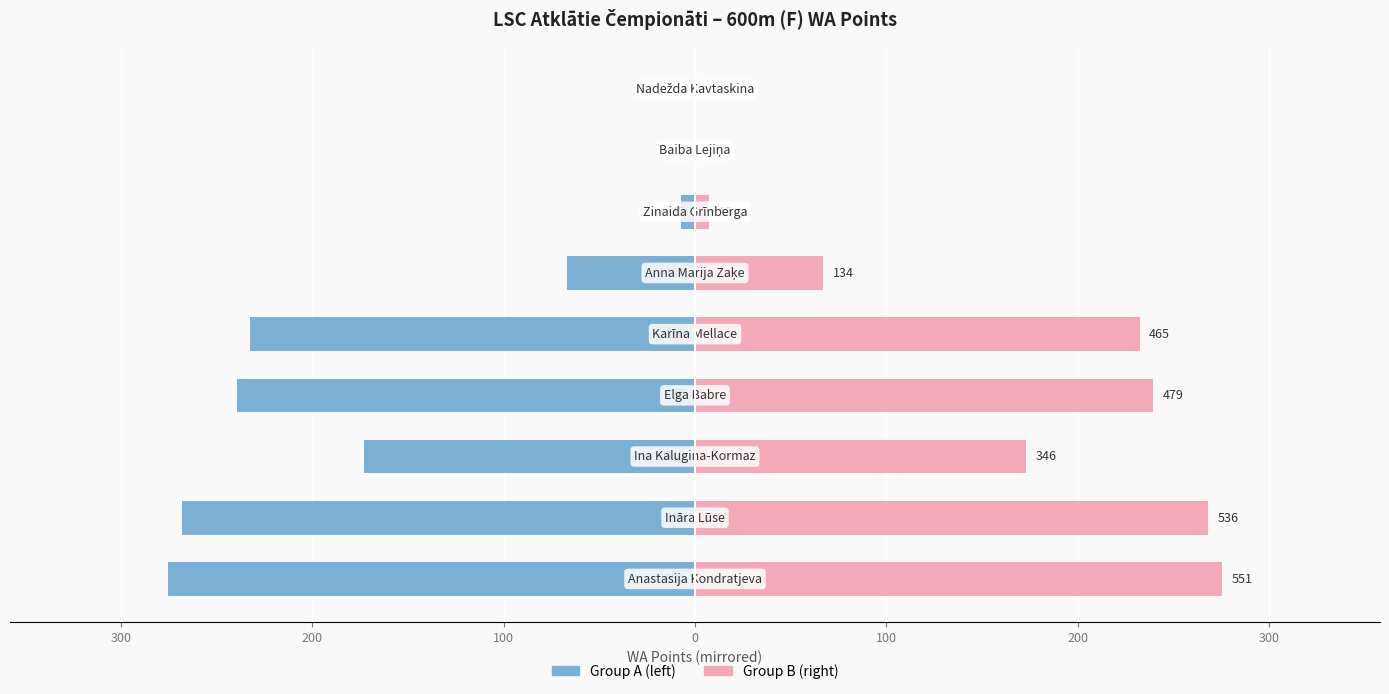

Which series has the largest range (max minus min)?

Place Group A